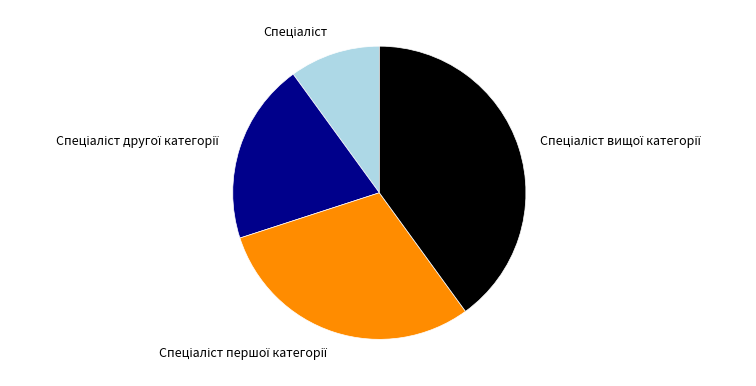

Does any single category account for the majority?

No